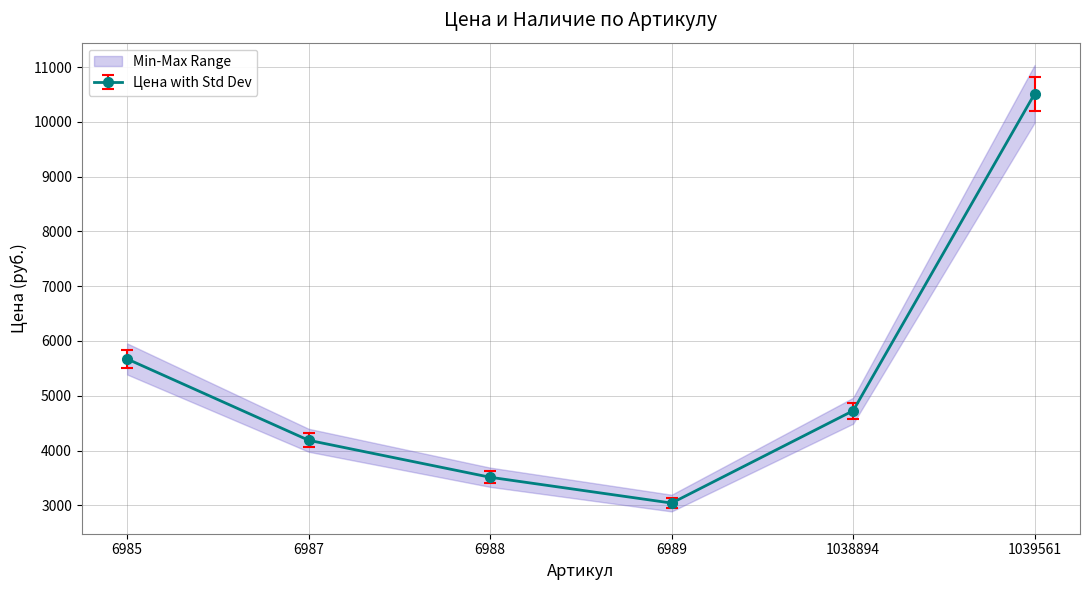

List the labels in order of value, smallest first.

6989, 6988, 6987, 1038894, 6985, 1039561